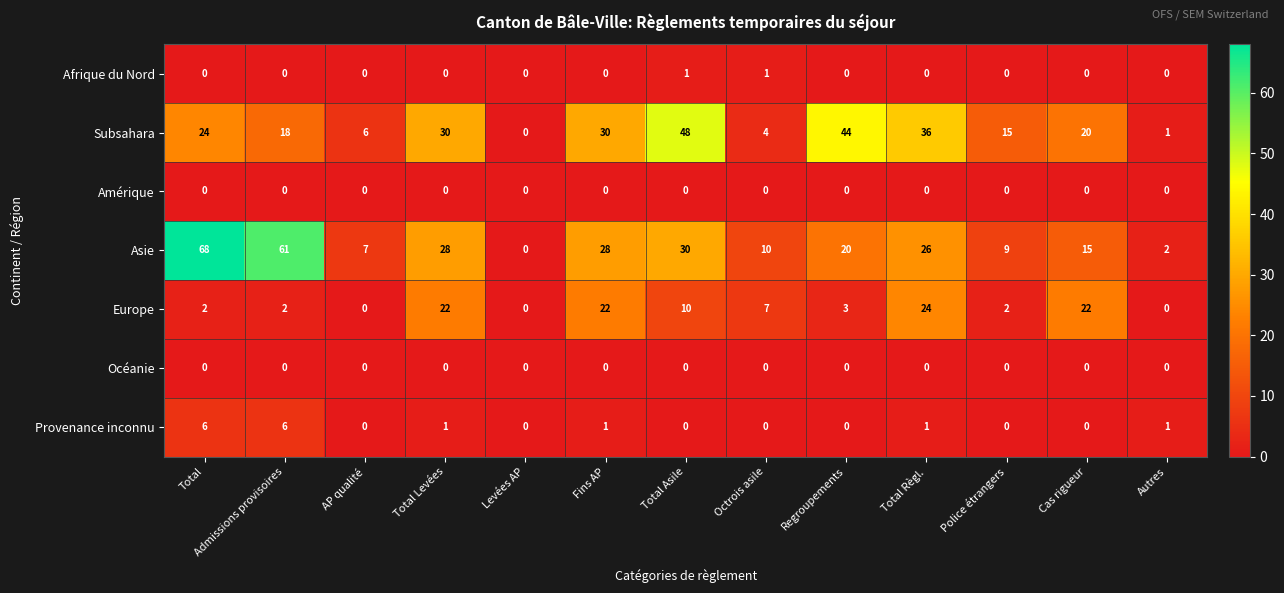

At which label does Subsahara first exceed 20?

Total